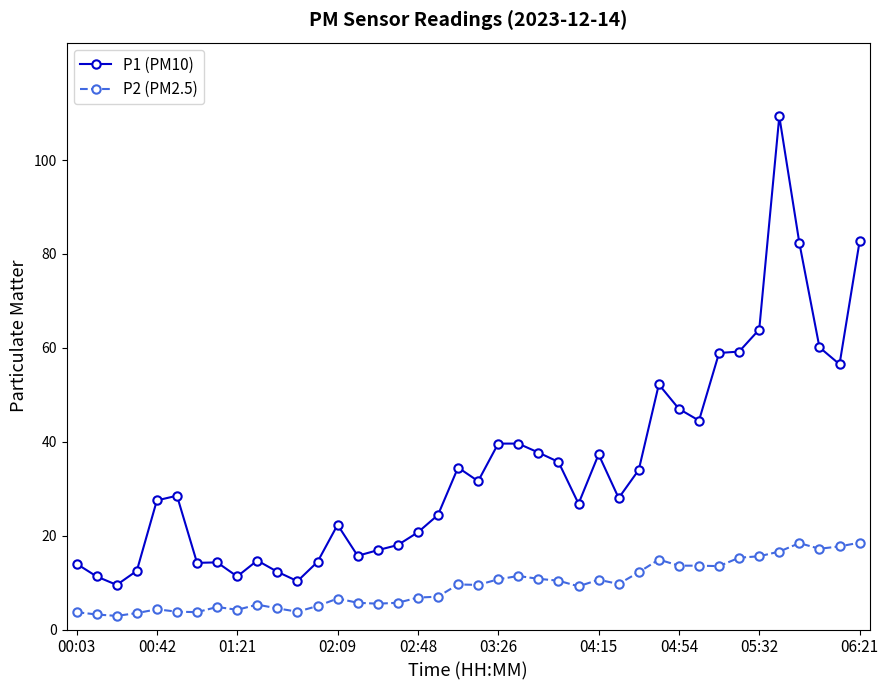

List the series in order of their peak value, lowest first.

P2 (PM2.5), P1 (PM10)